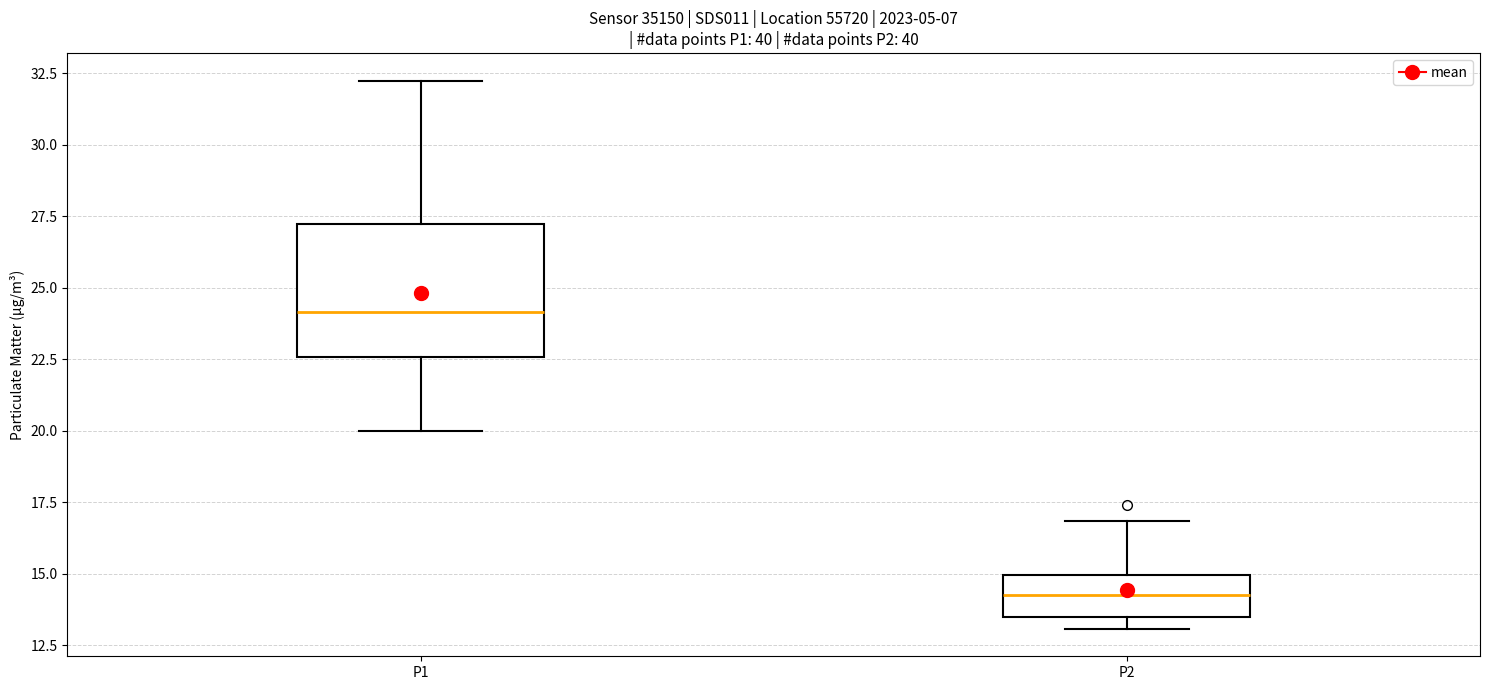

Reading left to right, read every box against the y-axis: the position of its median line, the range the box covers, and the ends of its whiskers. The values are not printed on the chart, so give them approximately, as read against the axis.

P1: median 24.0, box 22.5 to 27.0, whiskers 20.0 to 32.5
P2: median 14.5, box 13.5 to 15.0, whiskers 13.0 to 17.0